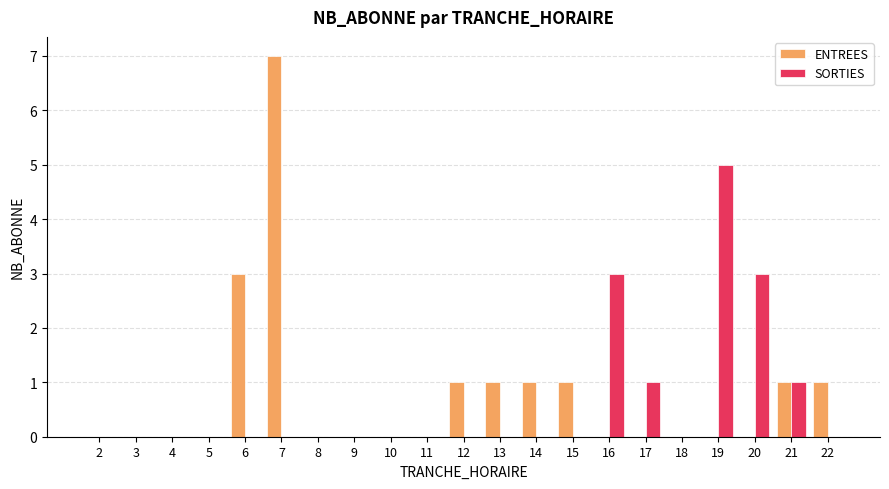

Are the bars horizontal?

No